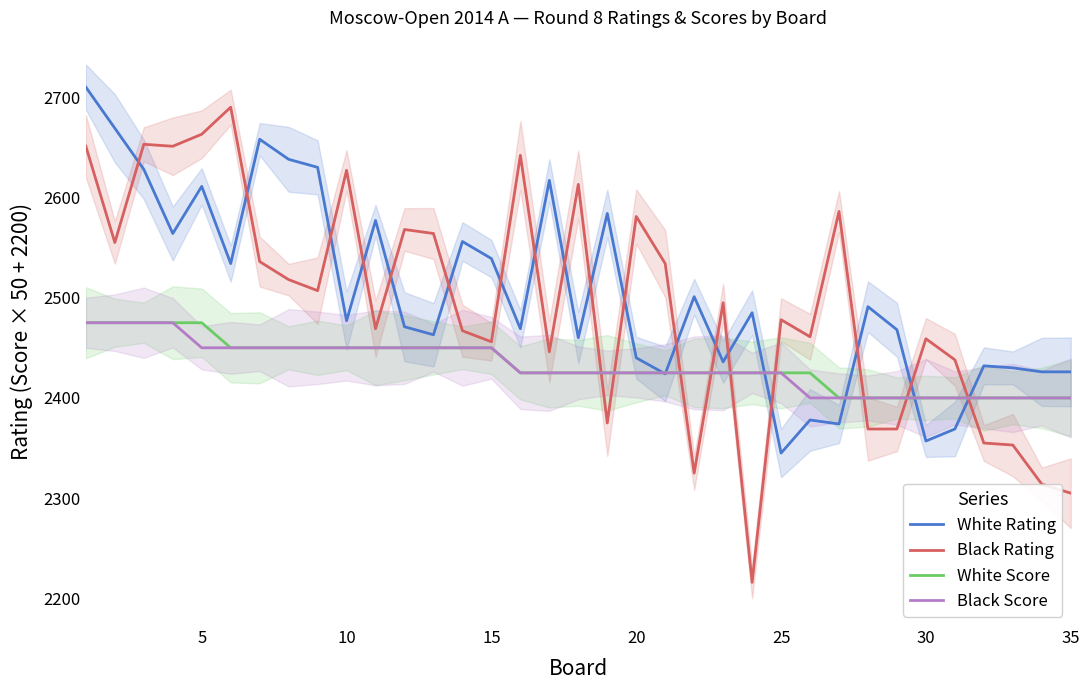

What is the highest value of the White Rating series?

2710